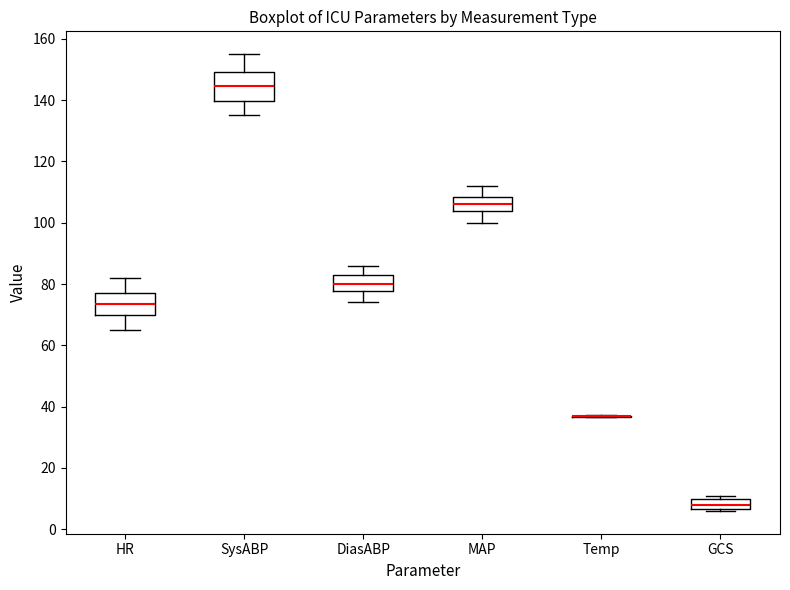

Where is the upper edge of the box for MAP on the y-axis? The values are not printed on the chart, so give them approximately, as read against the axis.

108